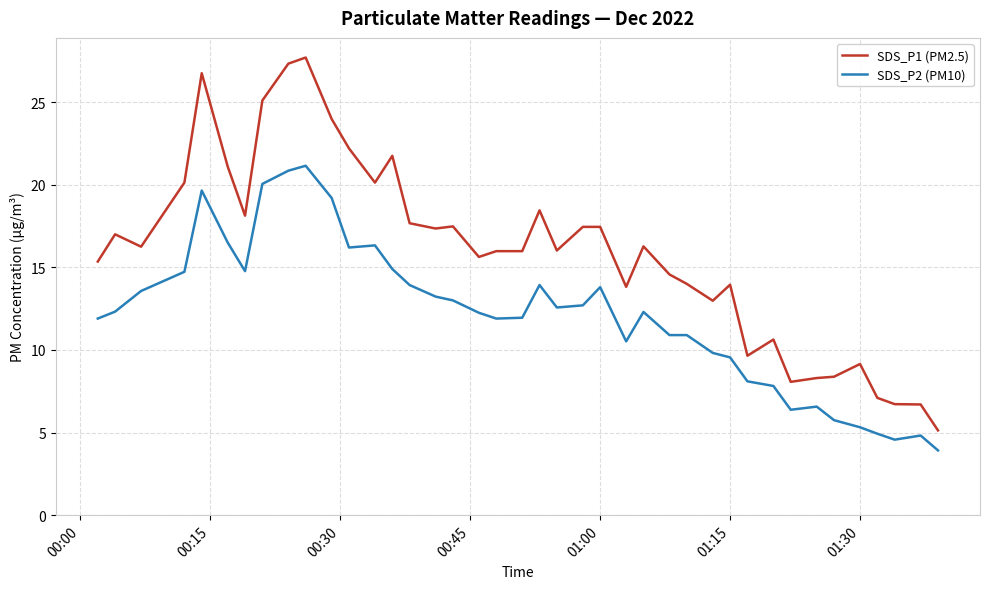

What are all the series names shown in the legend?

SDS_P1 (PM2.5), SDS_P2 (PM10)